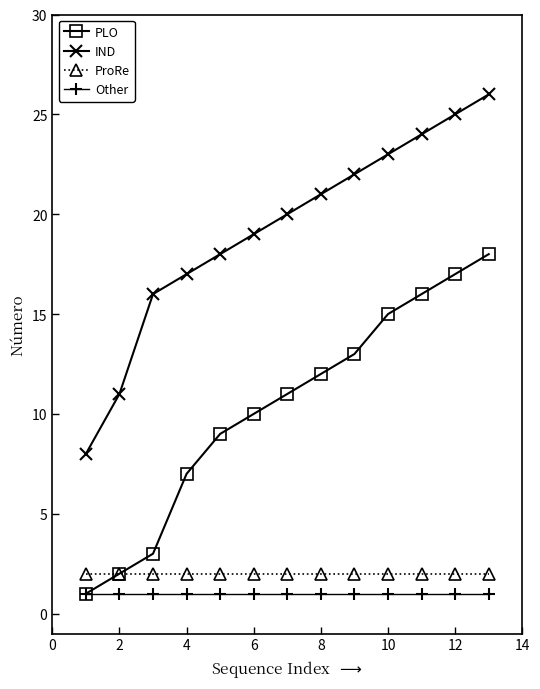

True or false: IND has more than 0 interior local peaks.

False